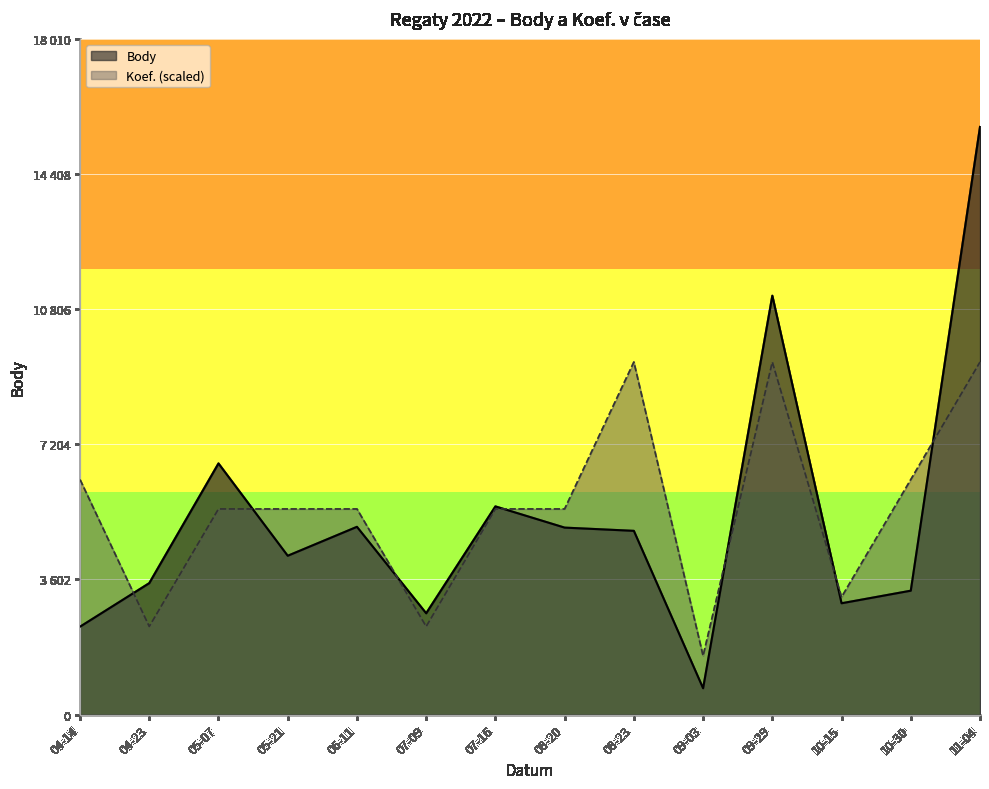

What is the average value of the Body series?

5265.1